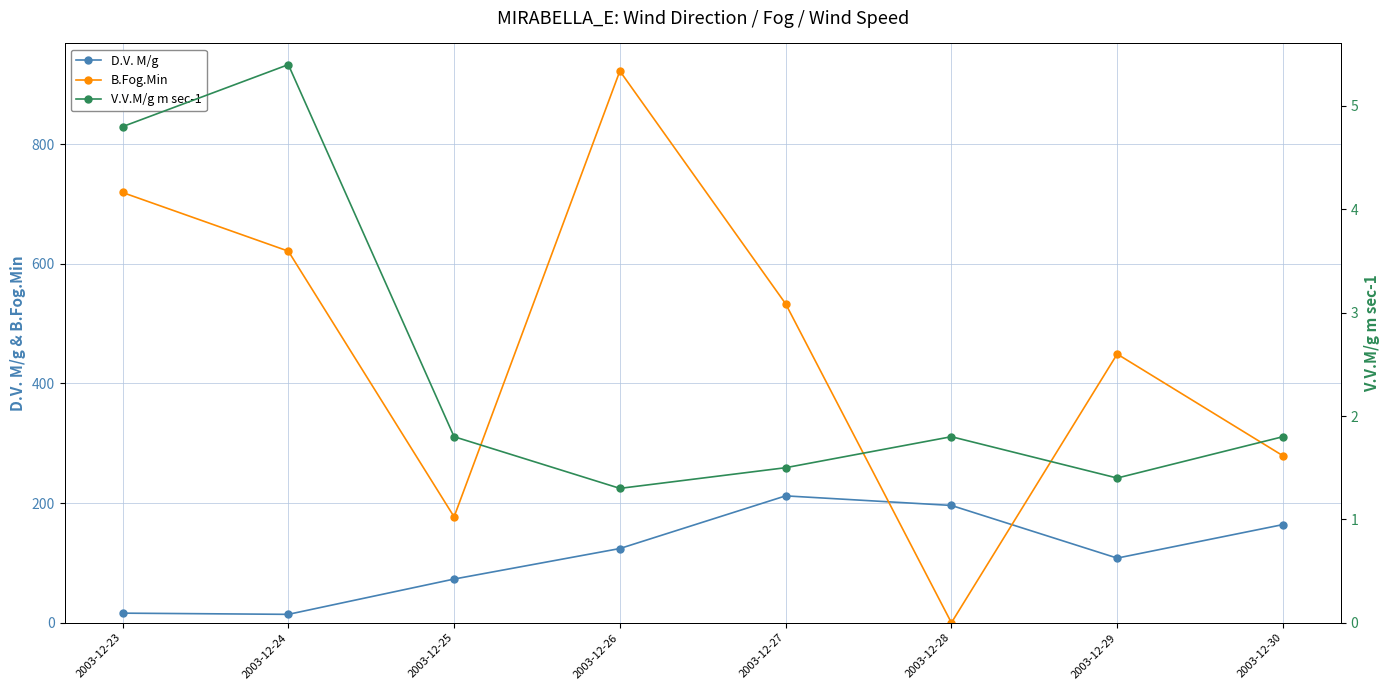

Reading left to right, list all the values displayed in this chart.

D.V. M/g: 2003-12-23=16.0	2003-12-24=14.0	2003-12-25=73.0	2003-12-26=124.0	2003-12-27=212.0	2003-12-28=196.0	2003-12-29=108.0	2003-12-30=164.0
B.Fog.Min: 2003-12-23=719.0	2003-12-24=621.0	2003-12-25=177.0	2003-12-26=922.0	2003-12-27=533.0	2003-12-28=0.0	2003-12-29=449.0	2003-12-30=279.0
V.V.M/g m sec-1: 2003-12-23=4.8	2003-12-24=5.4	2003-12-25=1.8	2003-12-26=1.3	2003-12-27=1.5	2003-12-28=1.8	2003-12-29=1.4	2003-12-30=1.8